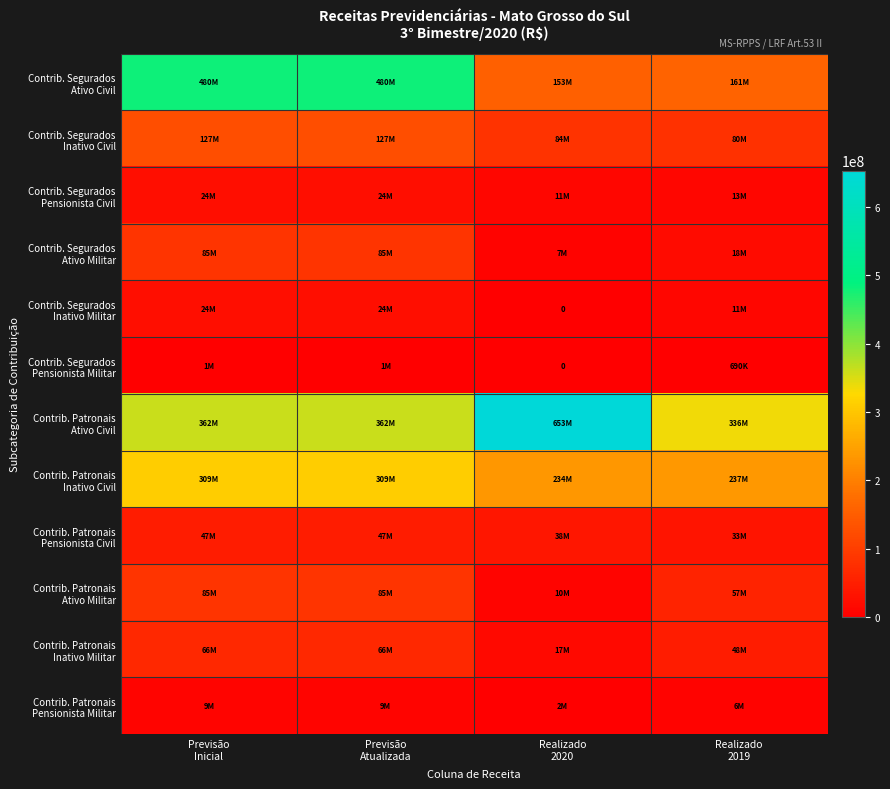

What value does the Contrib. Patronais Inativo Militar series have at Realizado 2019?

48041883.5